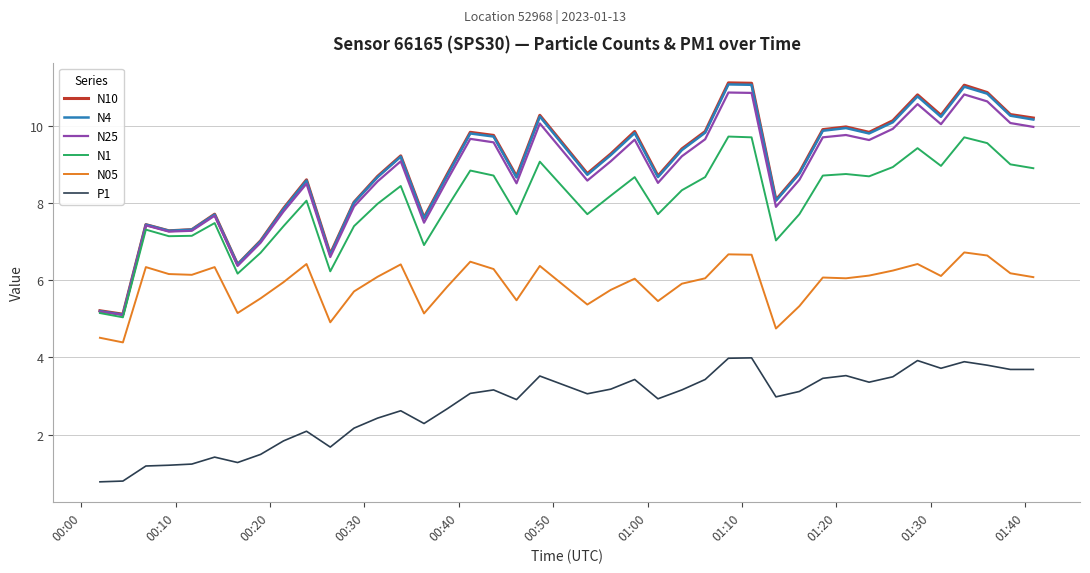

What is the maximum value for N4?

11.1